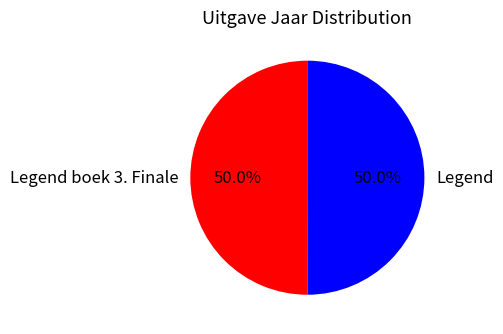

What is the total percentage of Legend and Legend boek 3. Finale?

100.0%